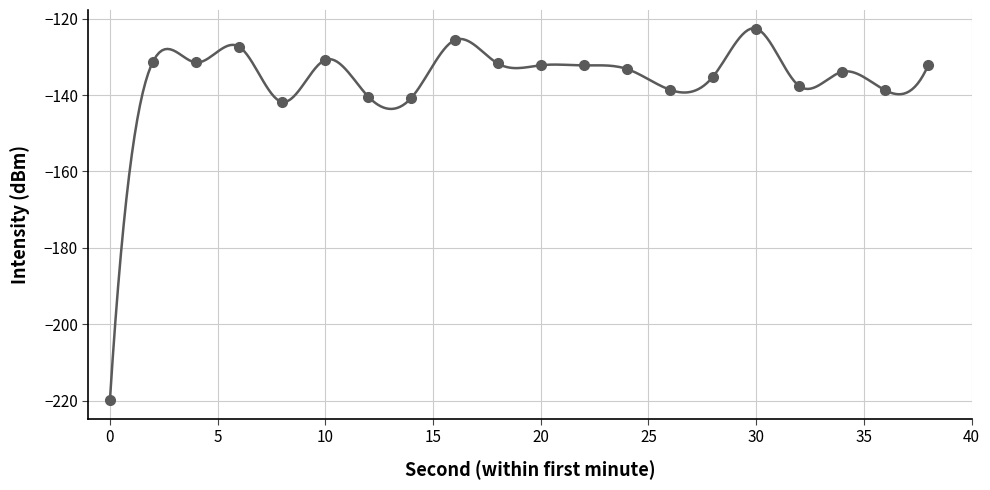

Count the number of categories in the chart.

20